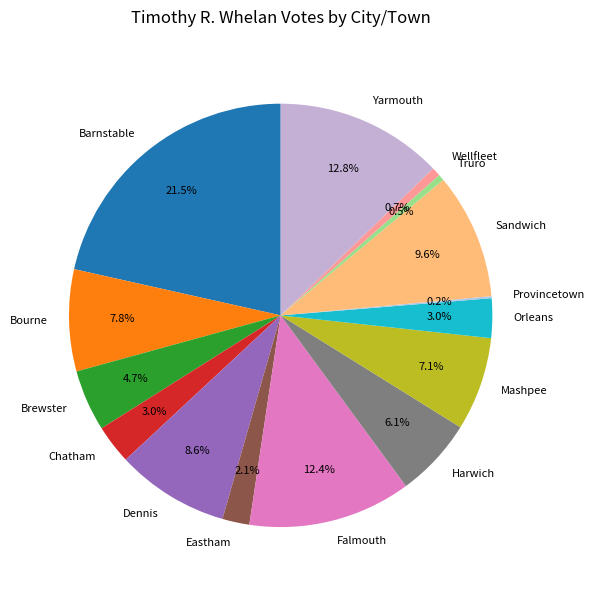

Does Mashpee account for over 50% of the chart?

No